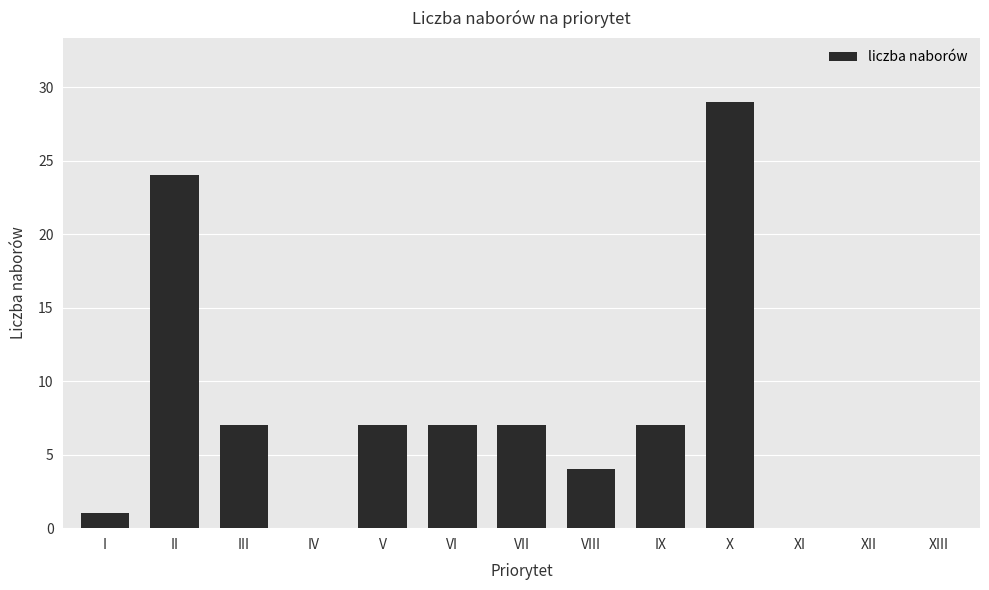

What is the greatest value displayed?

29